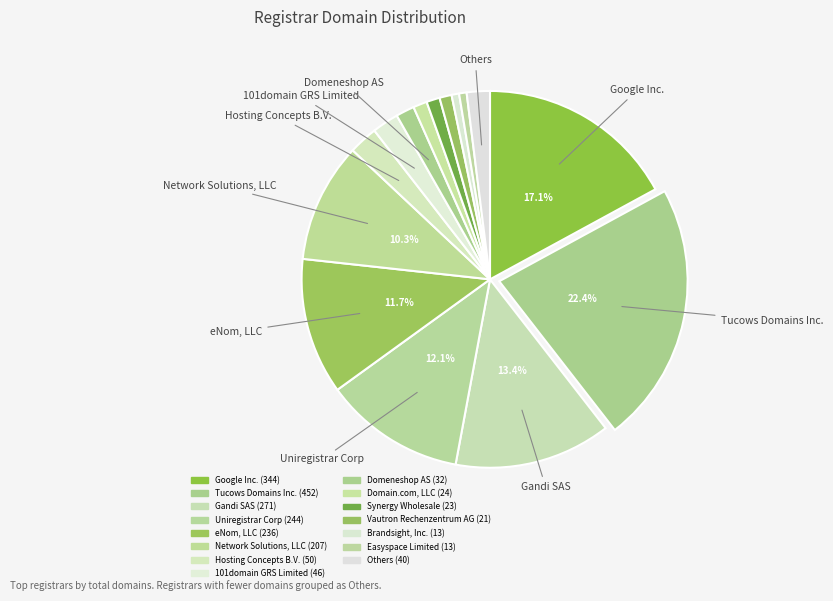

How many slices are in this pie chart?

15